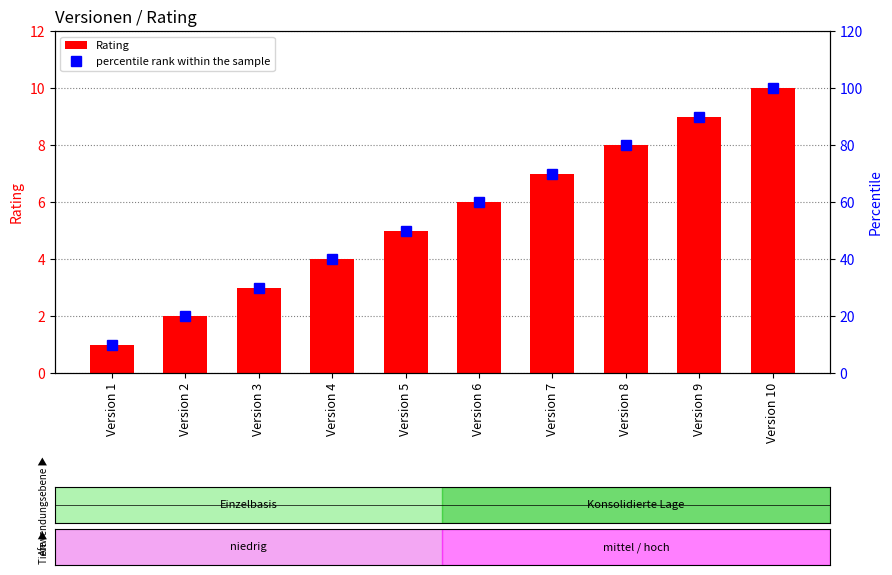

Between Version 1 and Version 6, which series saw the biggest shift?

percentile rank within the sample